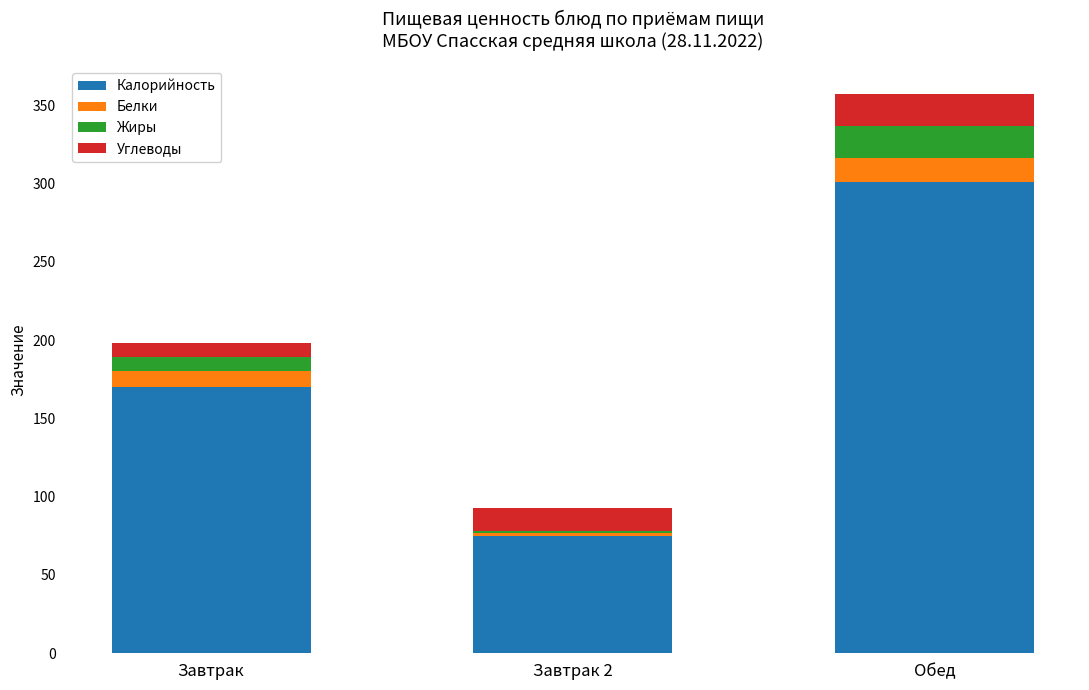

What is the total value across all series at Обед?

357